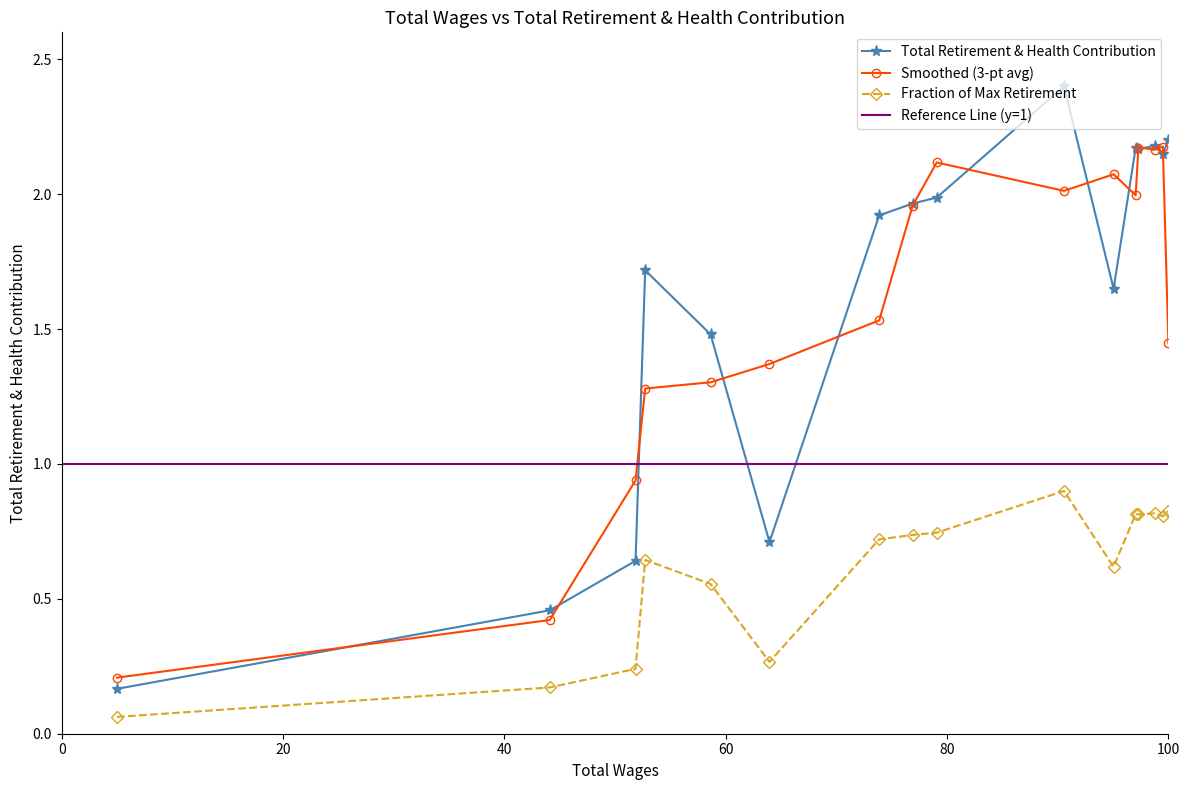

What is the difference between the maximum and minimum values?

2.2